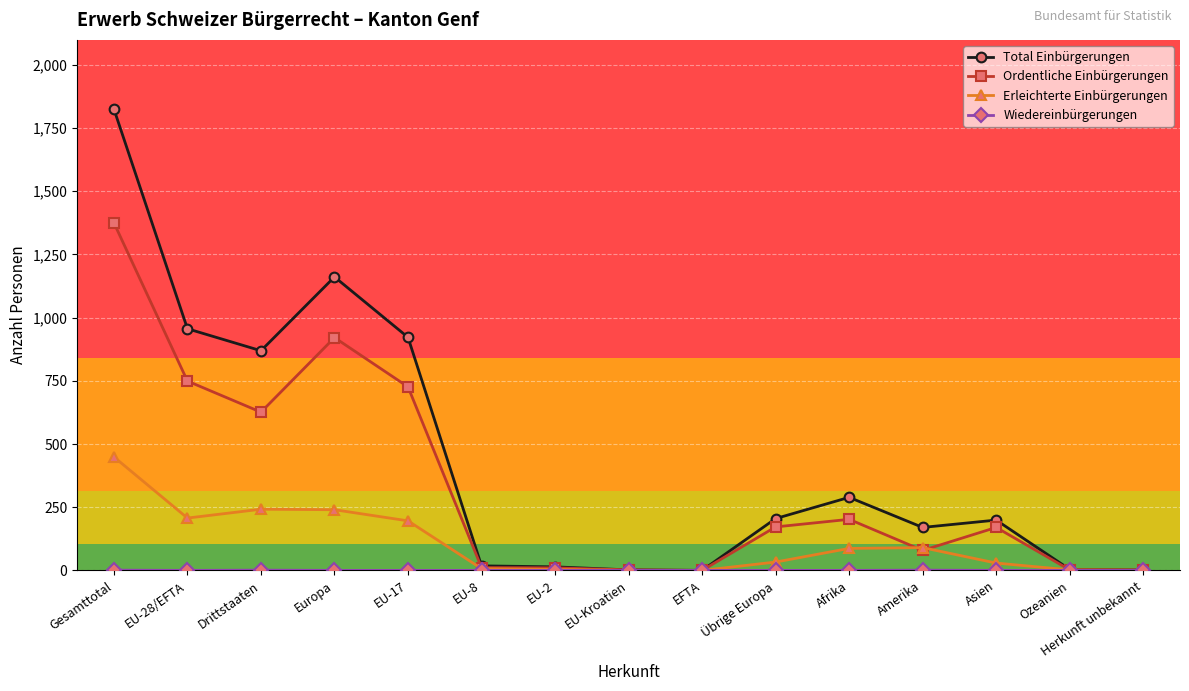

At which category is the sum across all series the highest?

Gesamttotal